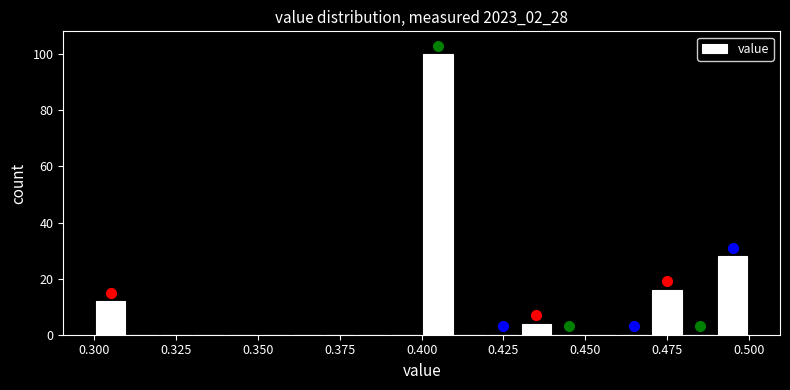

Around what value on the x-axis is the tallest bar? Give the approximate position of its centre, as read against the axis.

0.405